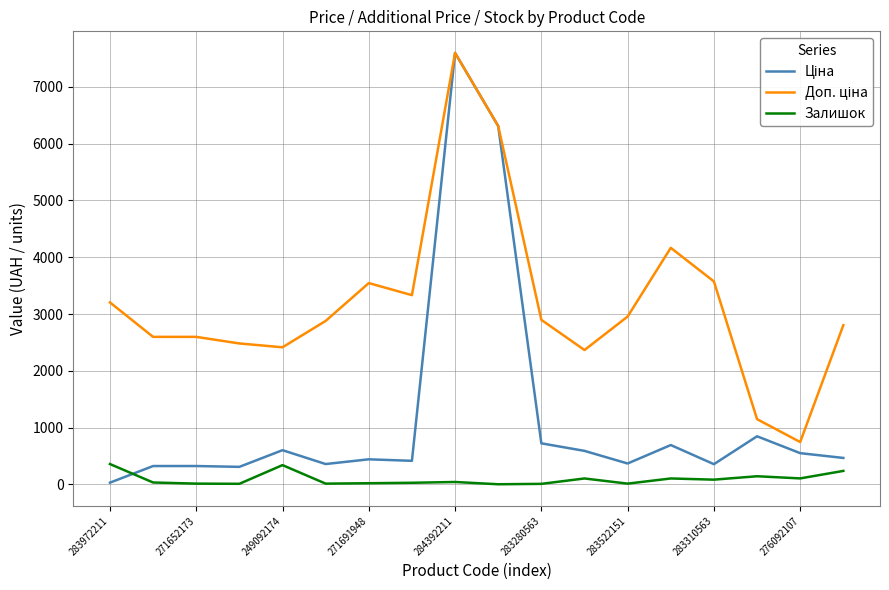

What is the highest value of the Залишок series?

360.0